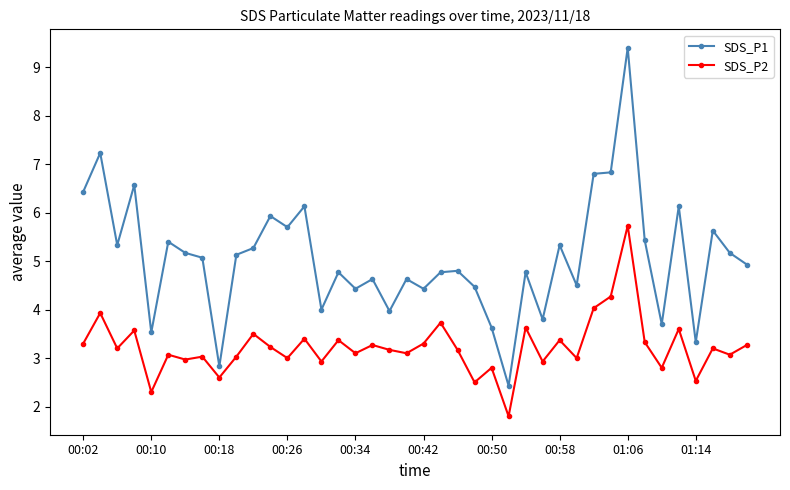

What is the sum of all SDS_P1 values?

202.4